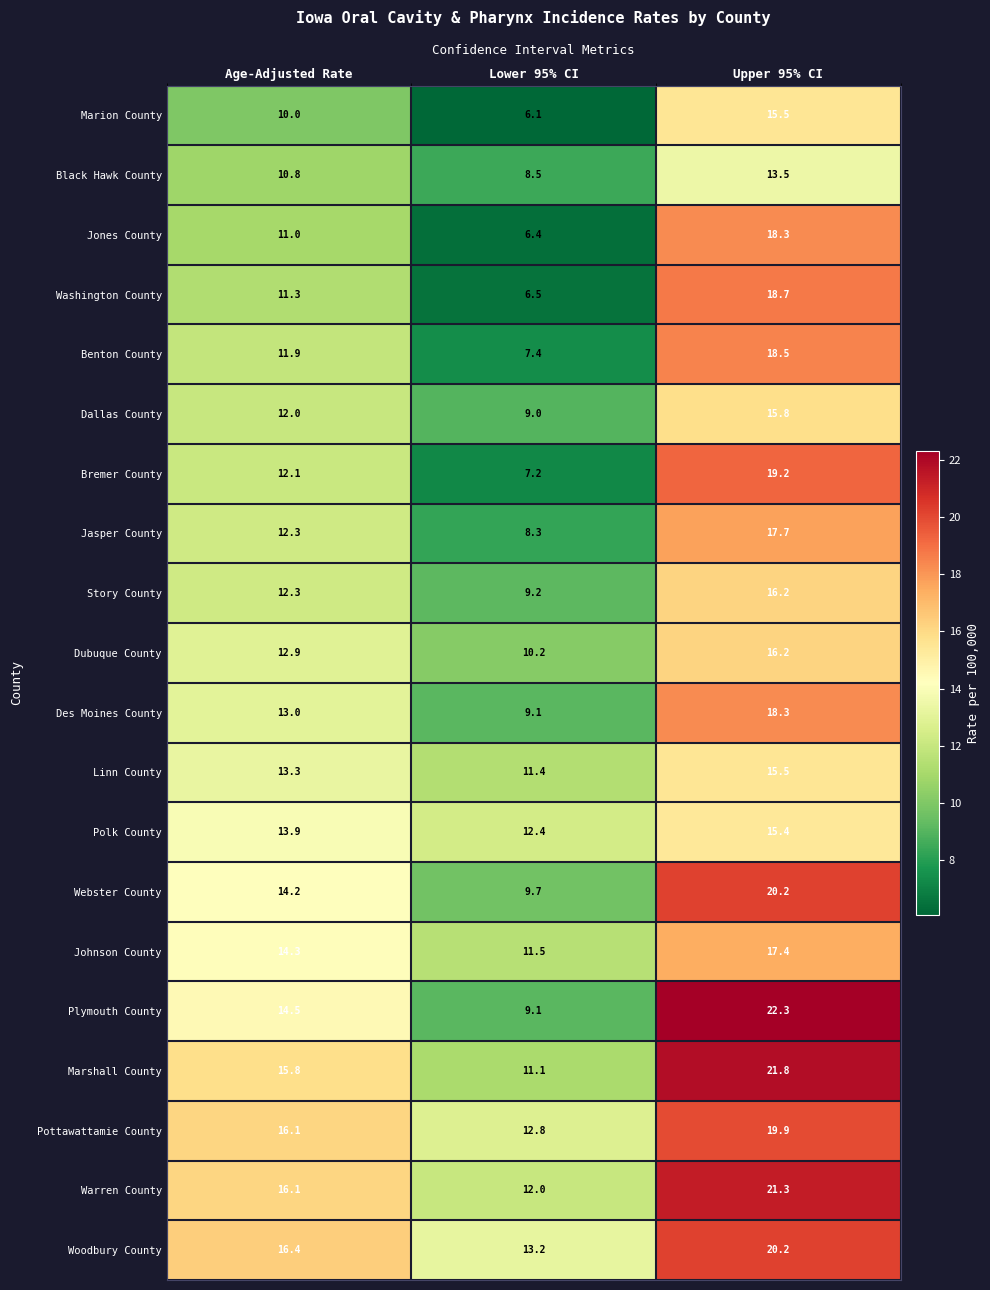

Where does the Warren County series first go above 16?

Age-Adjusted Rate